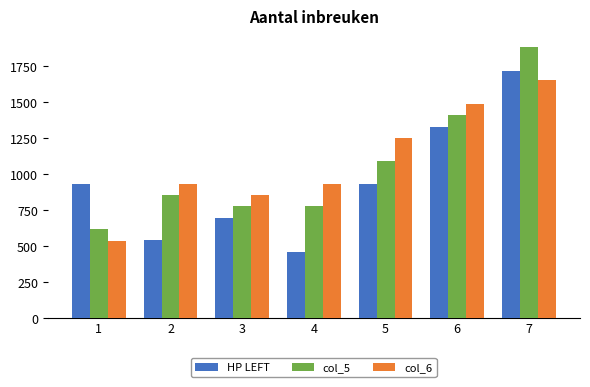

Are the bars grouped side by side (vs. stacked)?

Yes